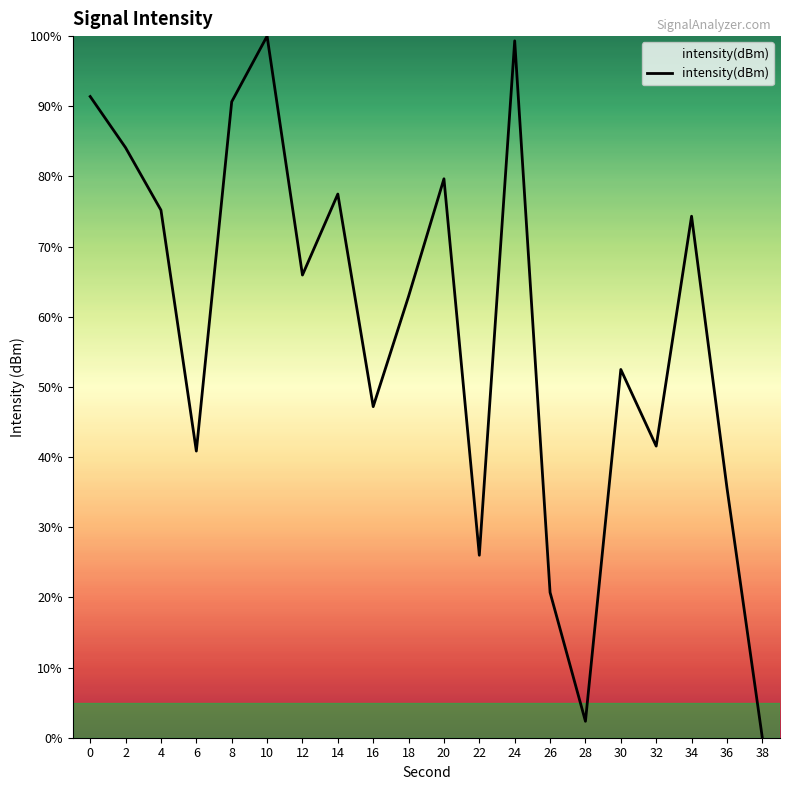

Reading left to right, transcribe all the data shown in this chart.

0=91.4	2=84.1	4=75.2	6=40.9	8=90.6	10=100.0	12=65.9	14=77.5	16=47.2	18=62.9	20=79.7	22=26.0	24=99.3	26=20.7	28=2.3	30=52.5	32=41.6	34=74.3	36=35.6	38=0.0